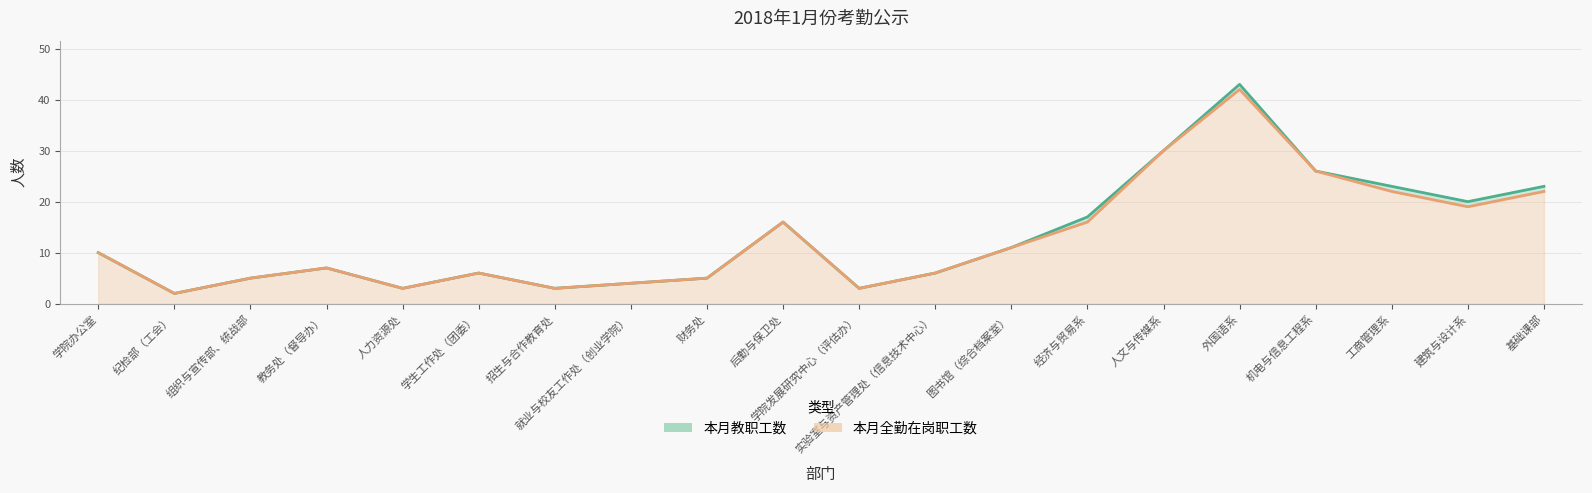

What position from the left is 实验室与资产管理处（信息技术中心）?

12